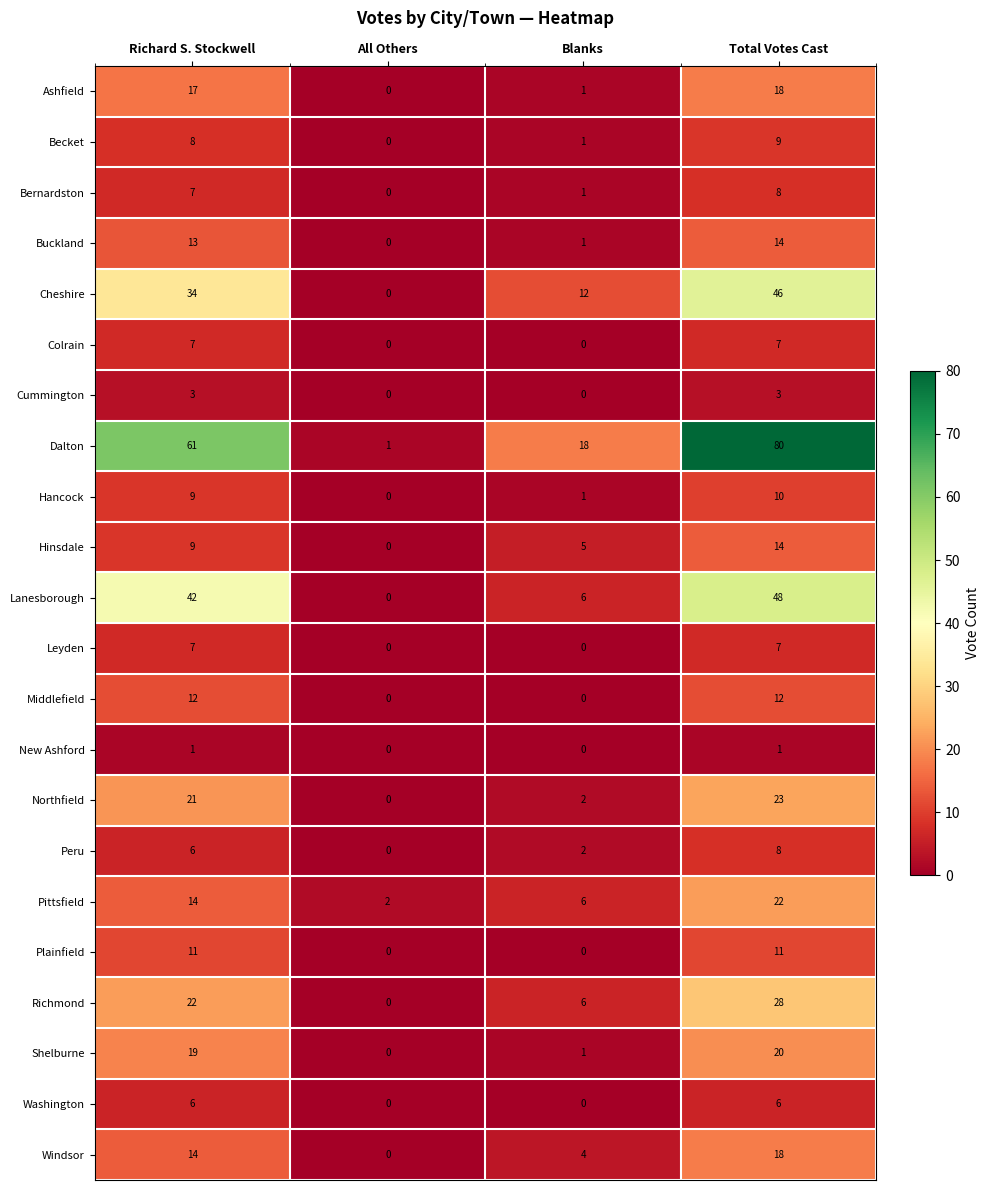

What is the sum of the Hinsdale values at Total Votes Cast and All Others?

14